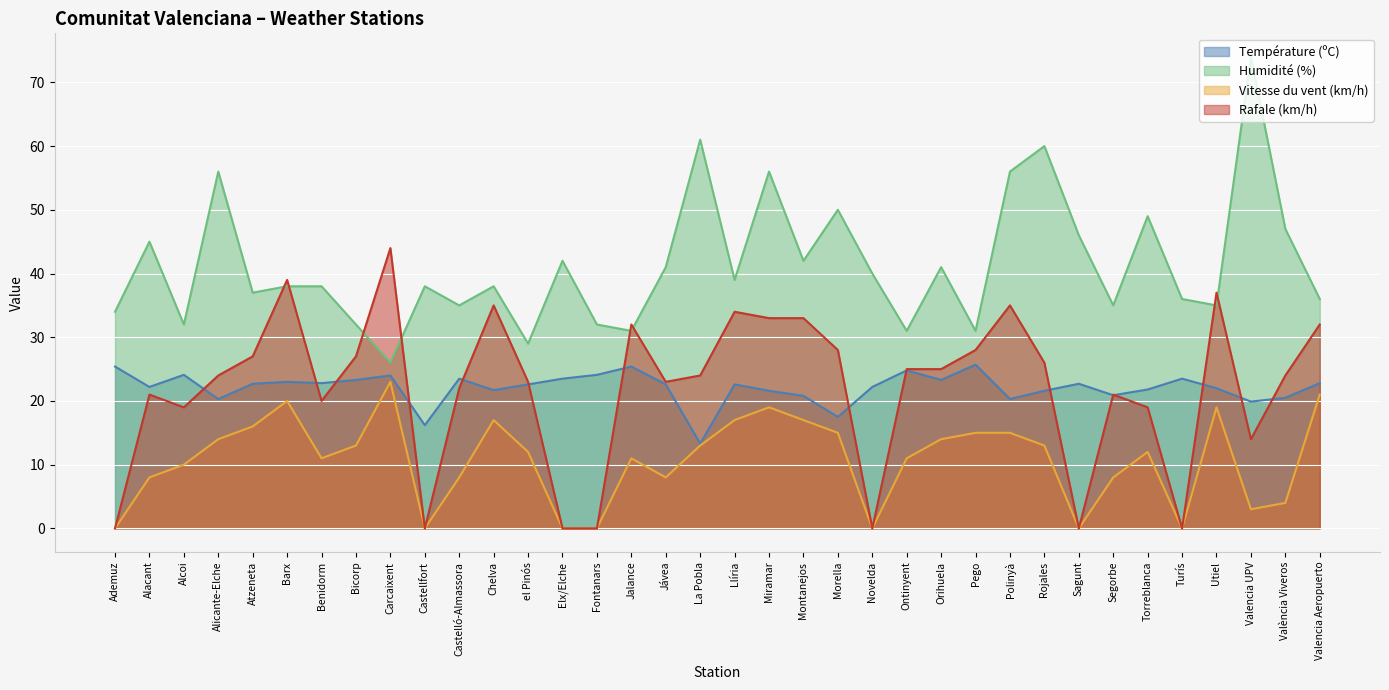

What is the label of the 15th point from the left?

Fontanars